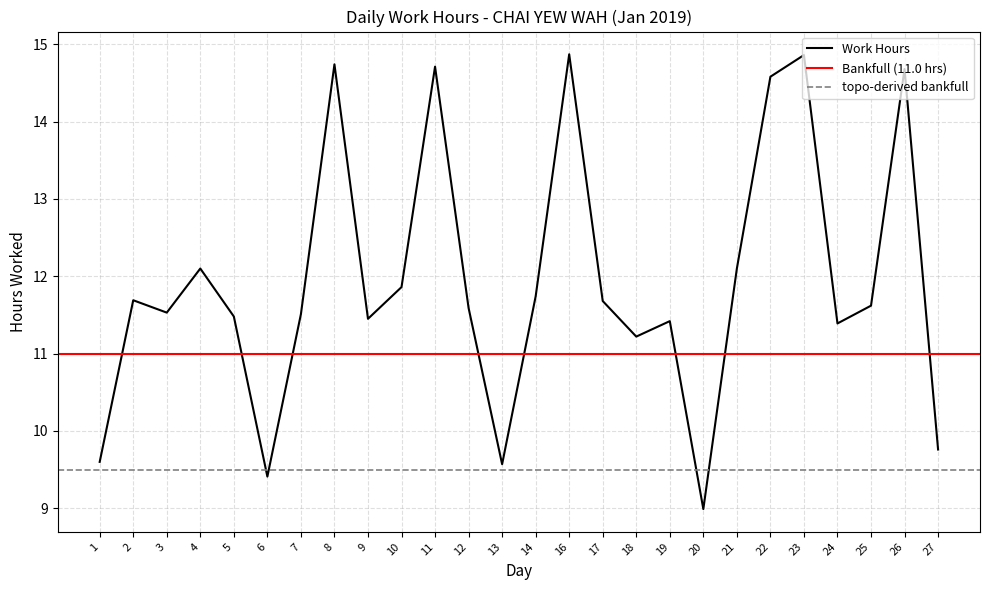

What is the difference between the second highest and minimum values?

5.9